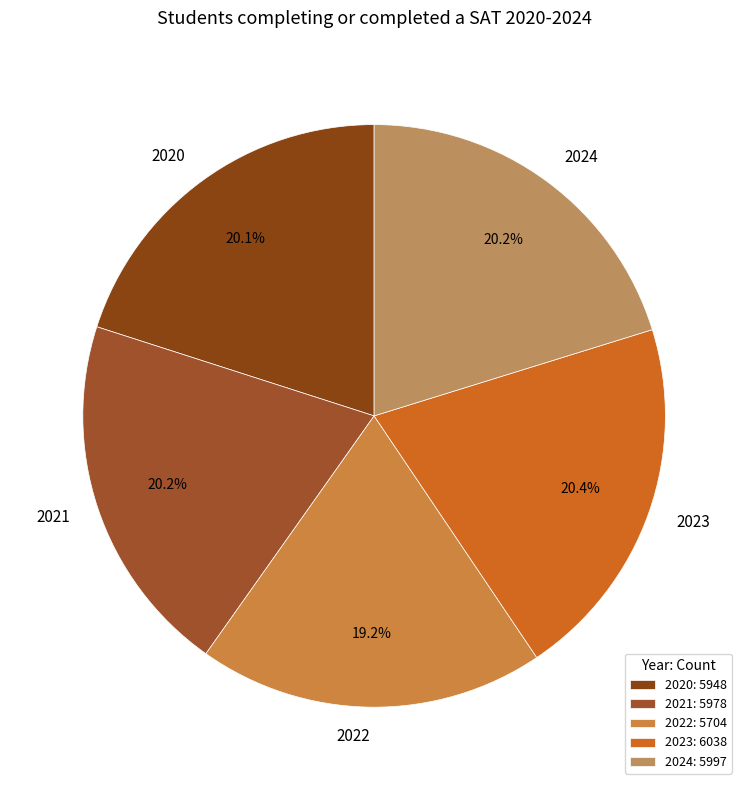

To the nearest percent, what is the average slice percentage?

20%